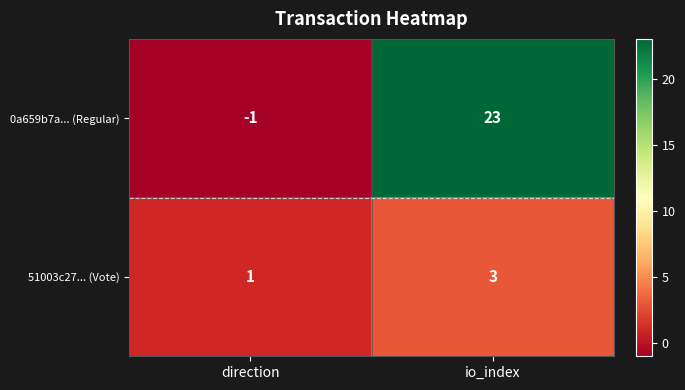

What is the approximate value of 51003c27... (Vote) at io_index?

3